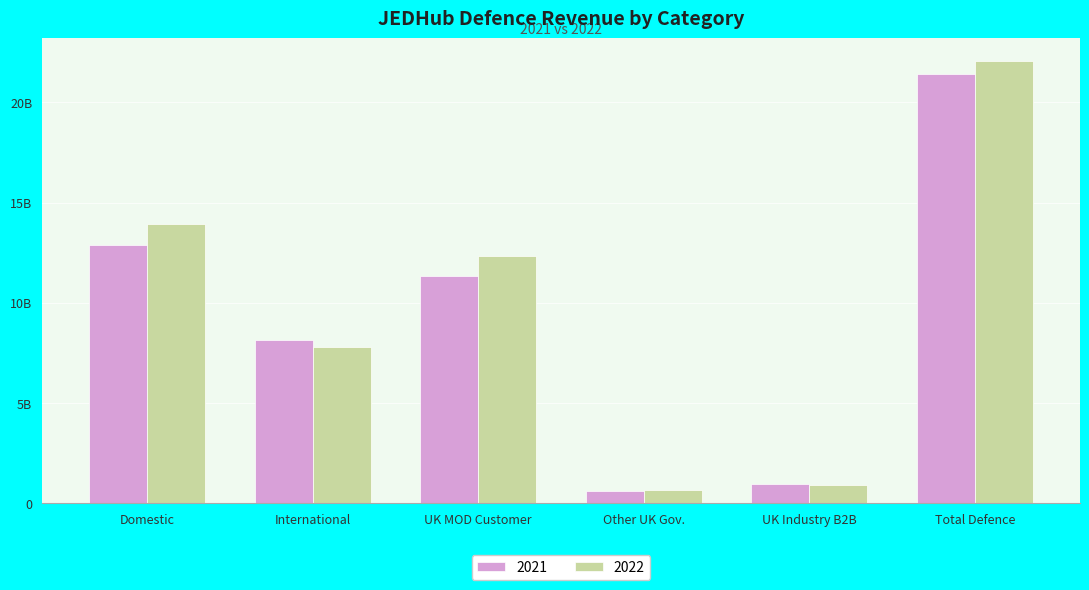

Are the bars grouped side by side (vs. stacked)?

Yes